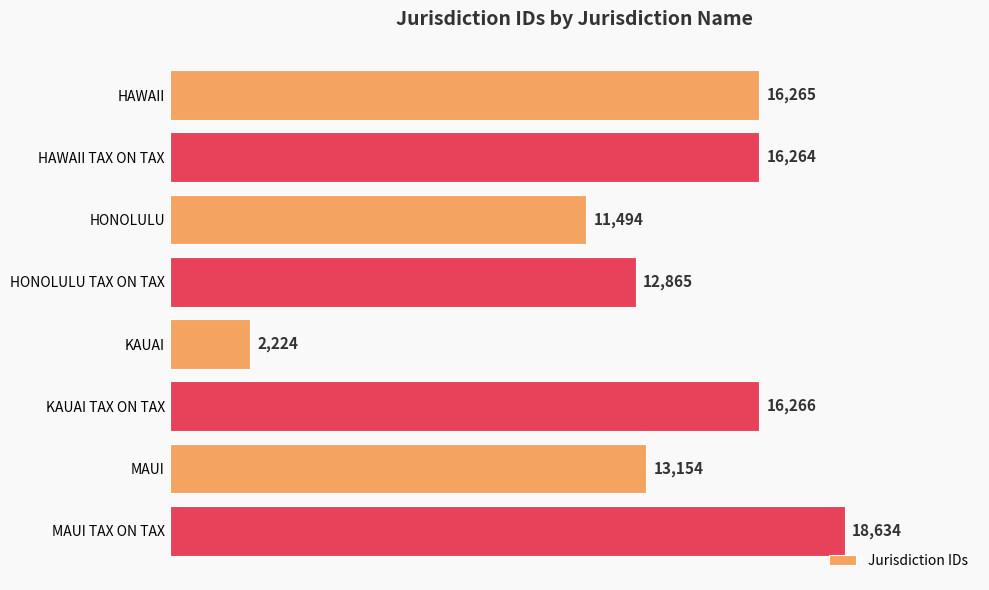

Rank the categories by value from lowest to highest.

KAUAI, HONOLULU, HONOLULU TAX ON TAX, MAUI, HAWAII TAX ON TAX, HAWAII, KAUAI TAX ON TAX, MAUI TAX ON TAX